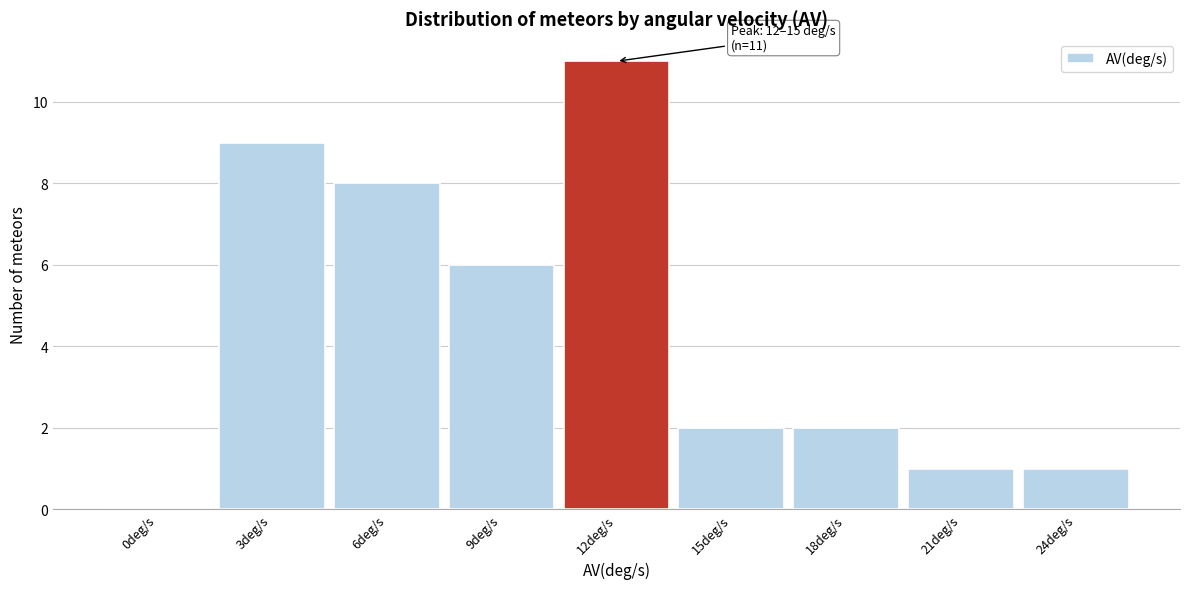

Reading right to left, list all the values displayed in this chart.

24deg/s=1	21deg/s=1	18deg/s=2	15deg/s=2	12deg/s=11	9deg/s=6	6deg/s=8	3deg/s=9	0deg/s=0